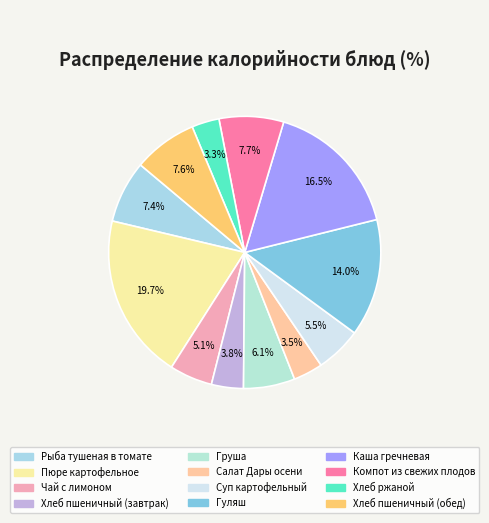

Which slice is the largest?

Пюре картофельное